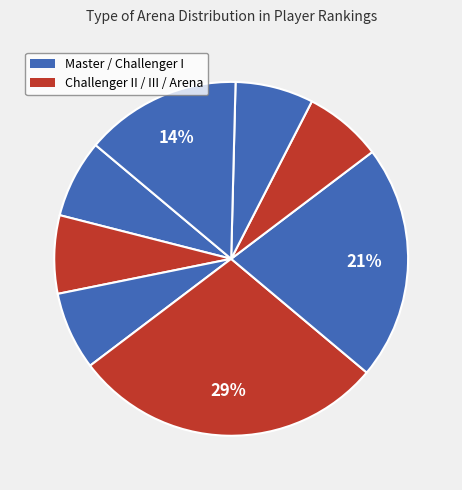

How many slices are in this pie chart?

8